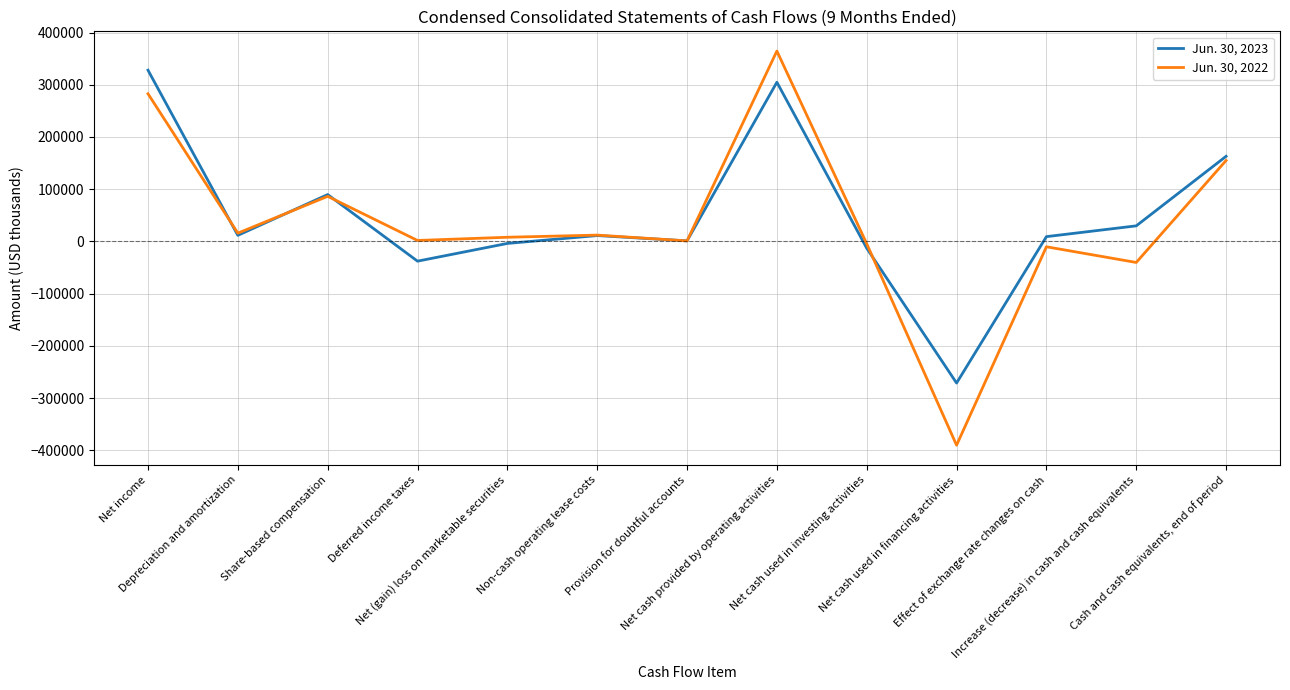

What is the maximum value shown in the chart?

364624